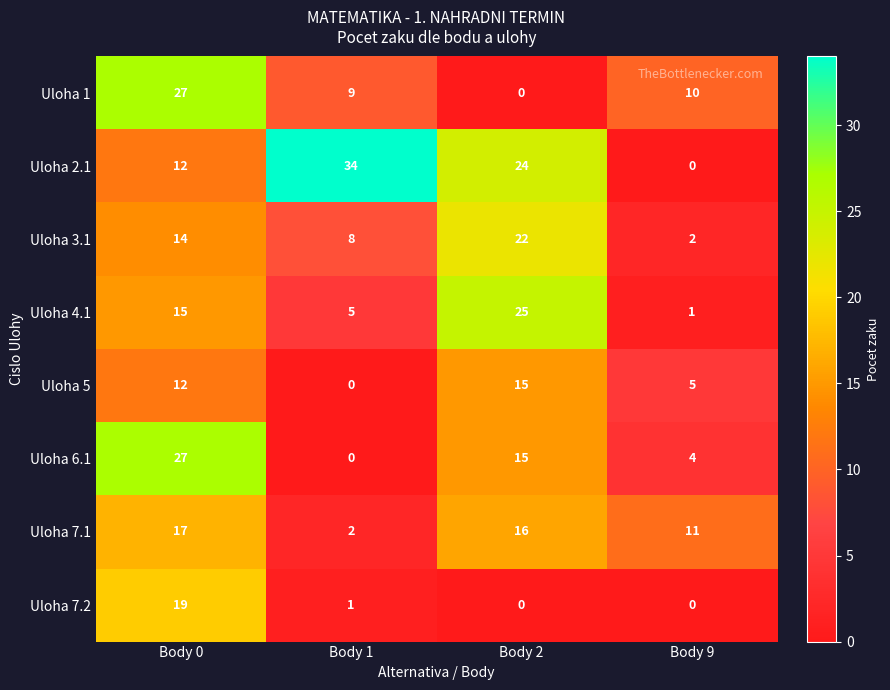

What is the average value of the Uloha 4.1 series?

12